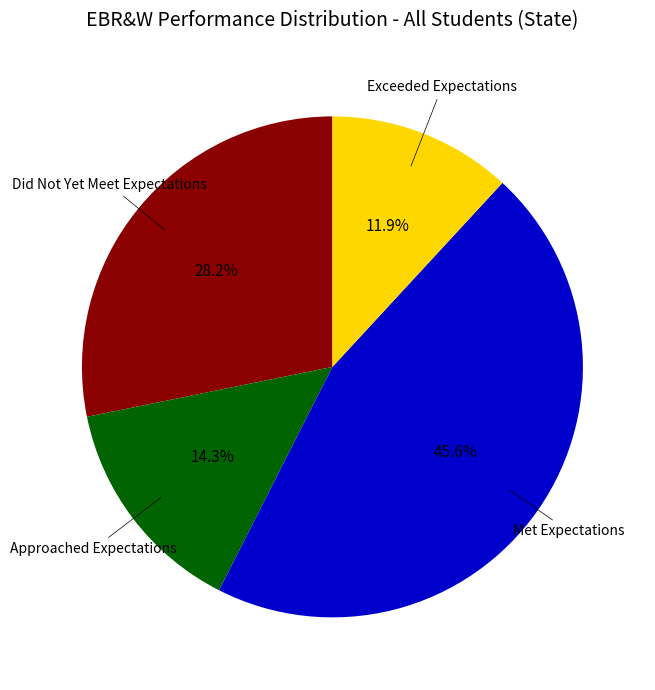

Which slice is the smallest?

Exceeded Expectations